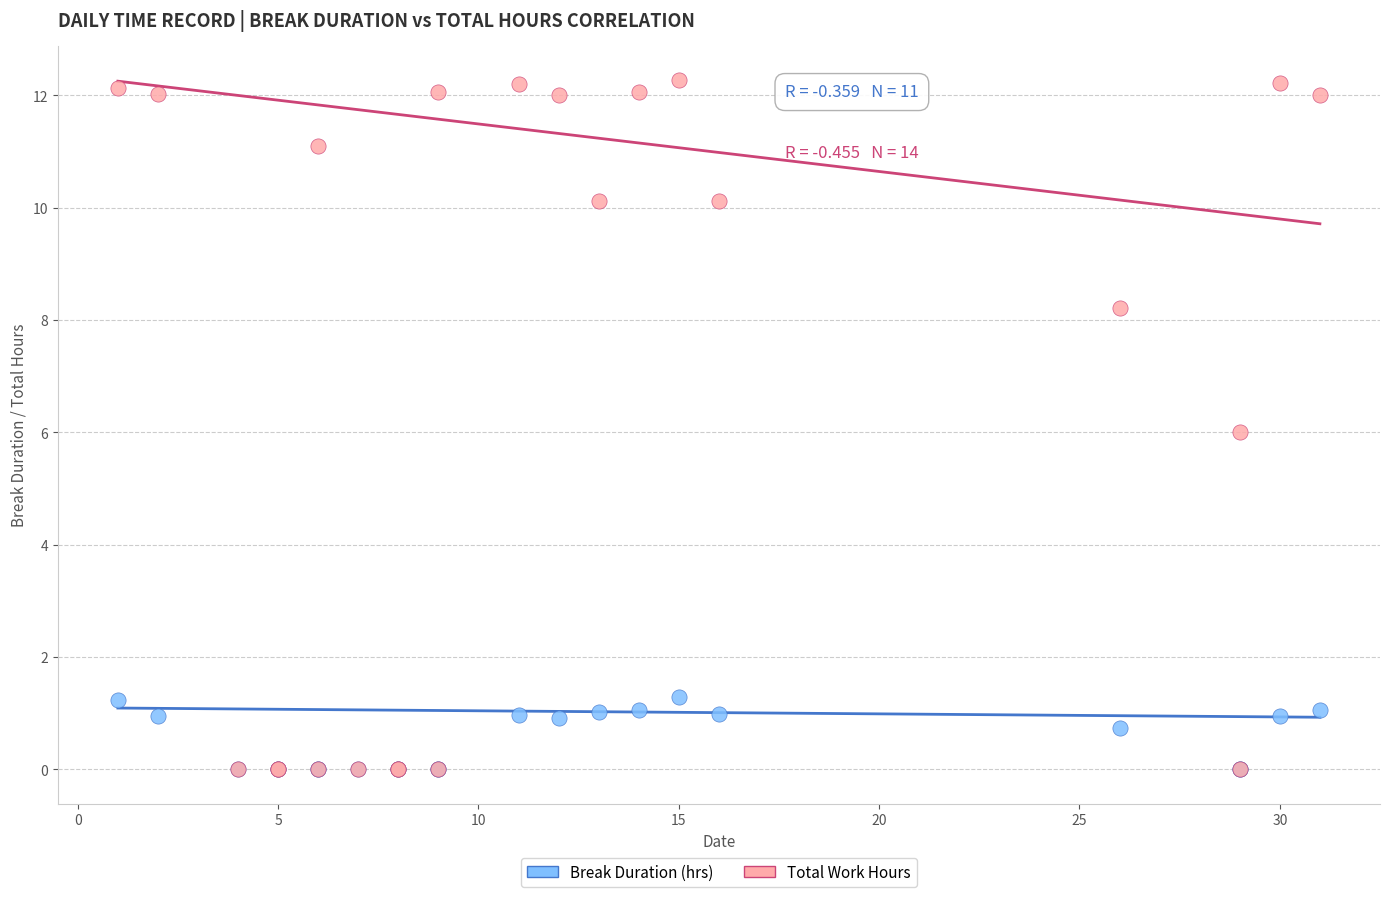

Which series reaches the maximum Y coordinate?

Total Work Hours